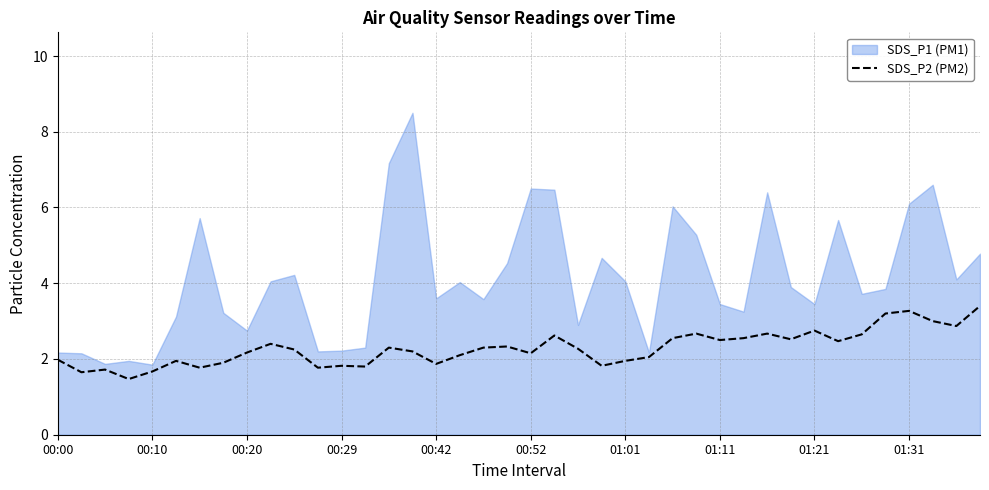

What is the change in value from 17 to 38?

+0.8